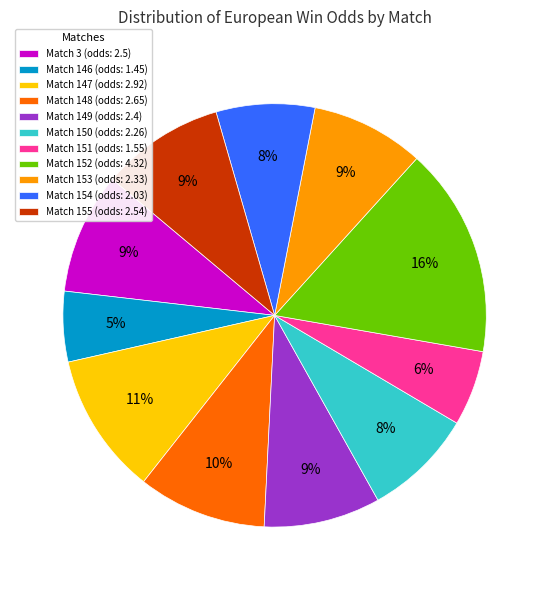

To the nearest percent, what is the average slice percentage?

9%